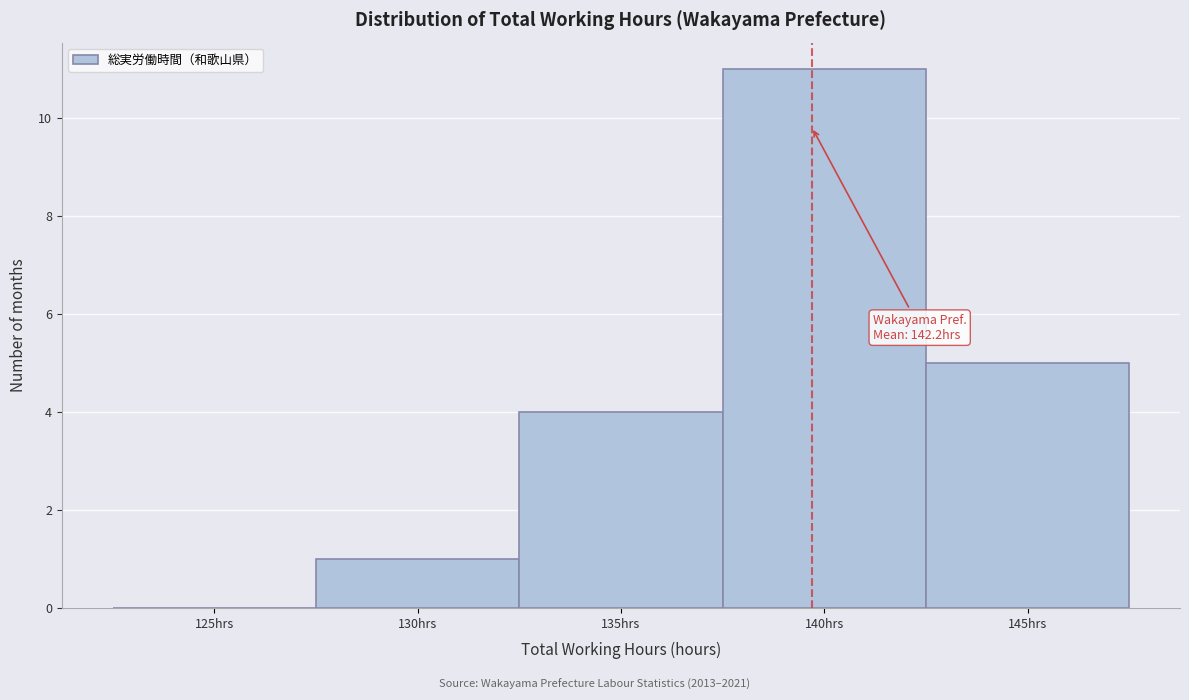

Reading left to right, list all the values displayed in this chart.

125hrs=0	130hrs=1	135hrs=4	140hrs=11	145hrs=5